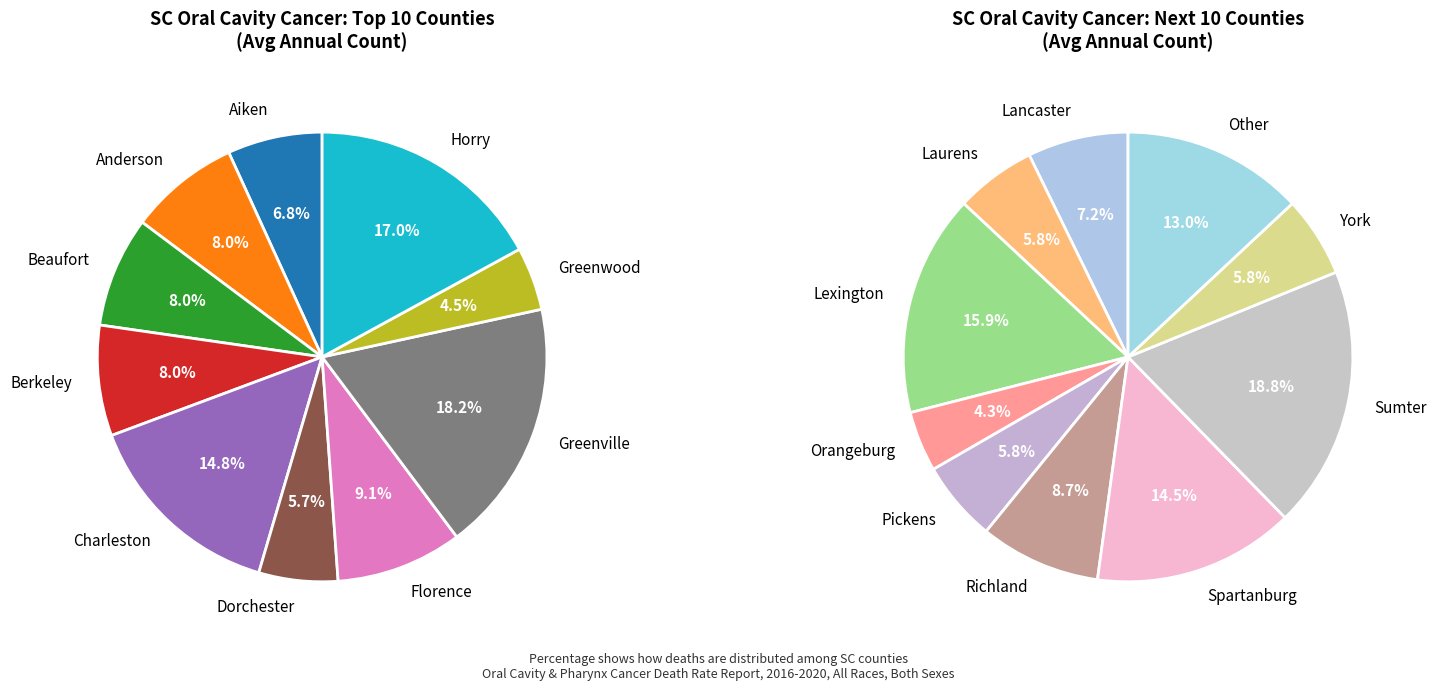

The Greenwood slice represents 17% of the pie. True or false?

False